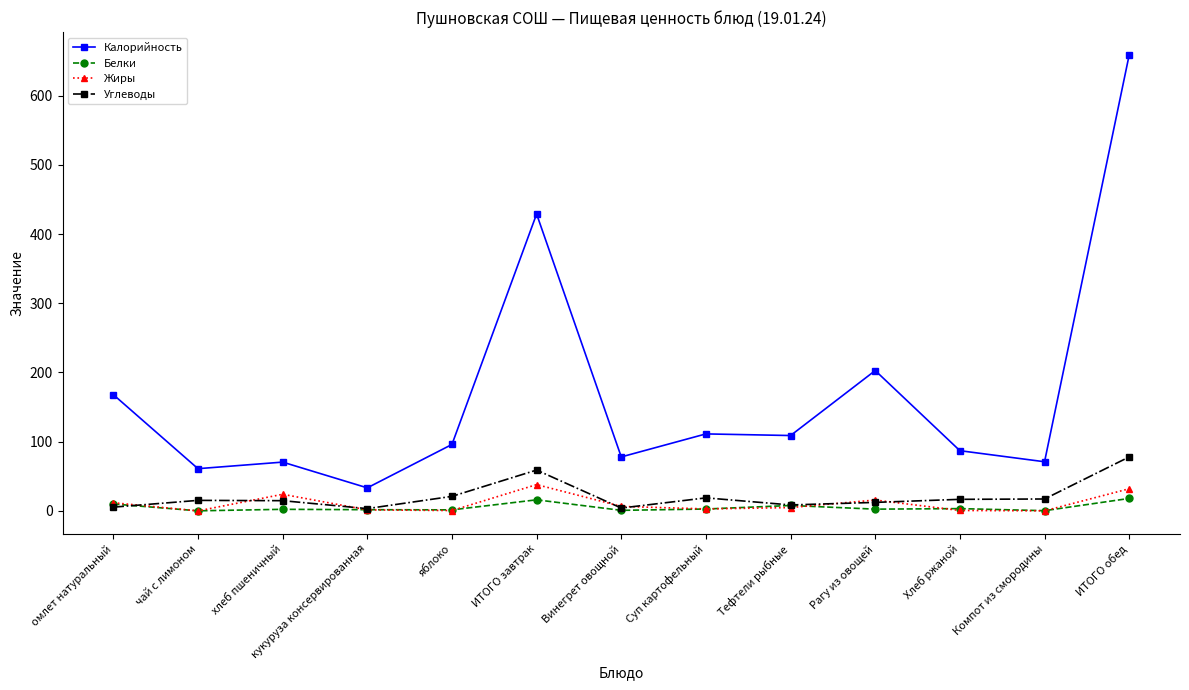

What is the lowest value of the Углеводы series?

3.3